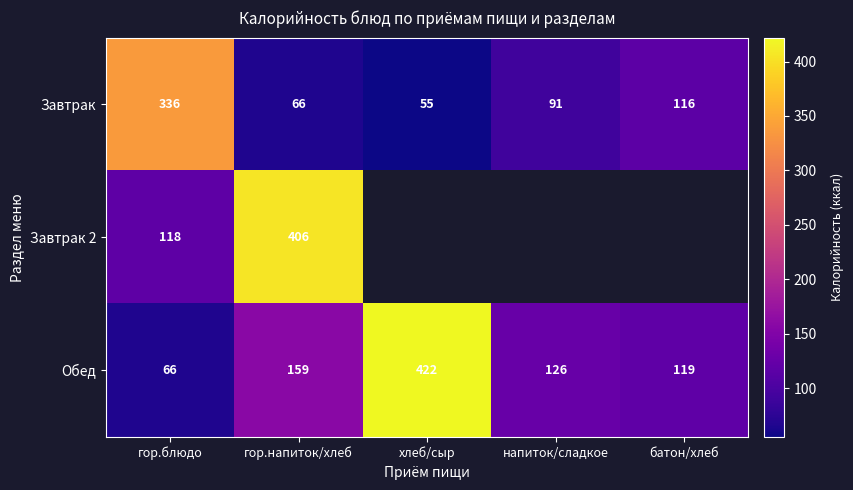

Where is Обед nearest to the value 244?

гор.напиток/хлеб